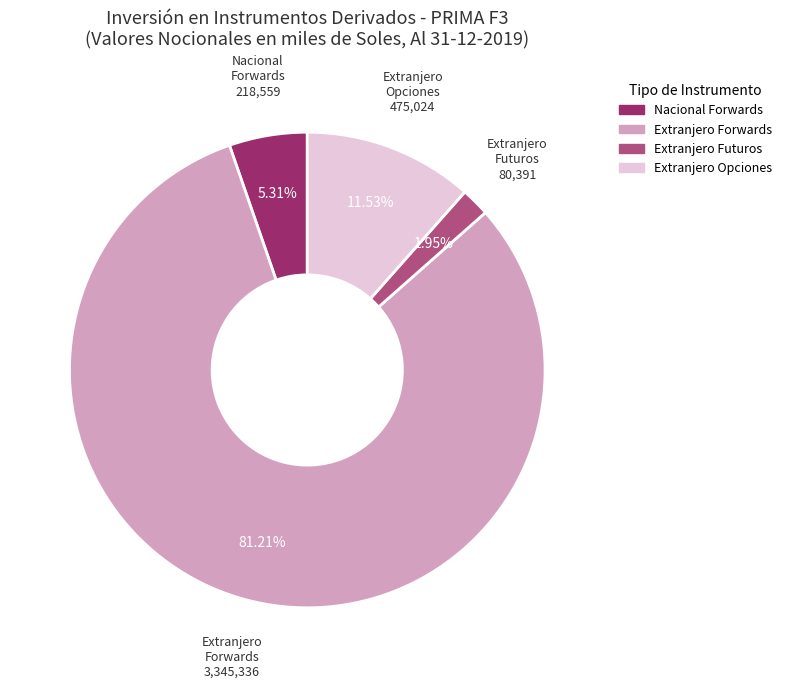

To the nearest percent, what is the difference between the largest and smallest slice percentages?

79%